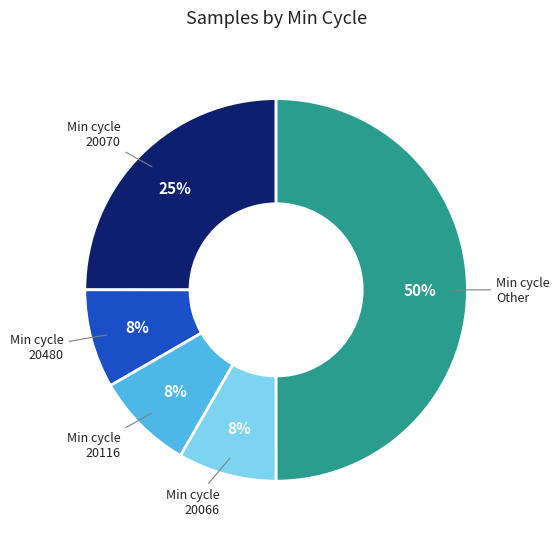

Is 20116 the majority of the pie?

No